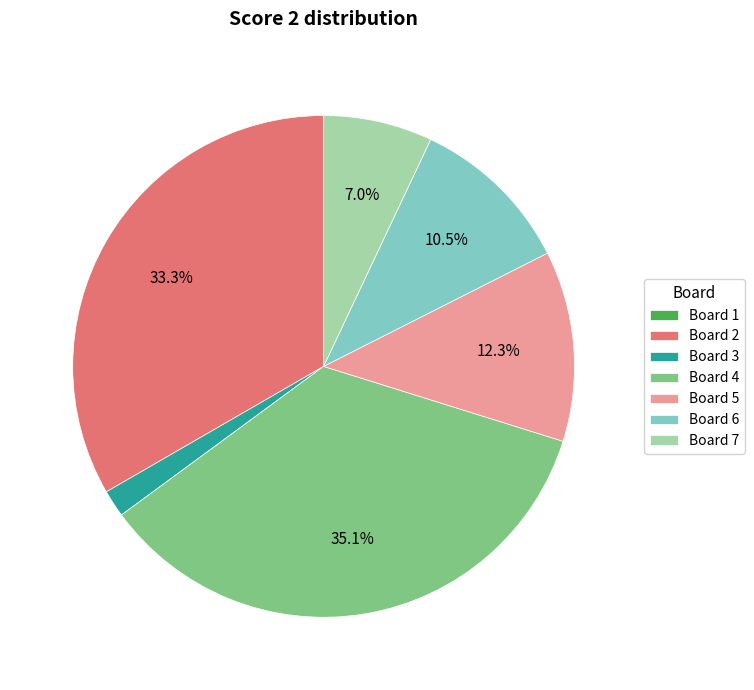

Which category has the biggest portion of the pie?

Board 4